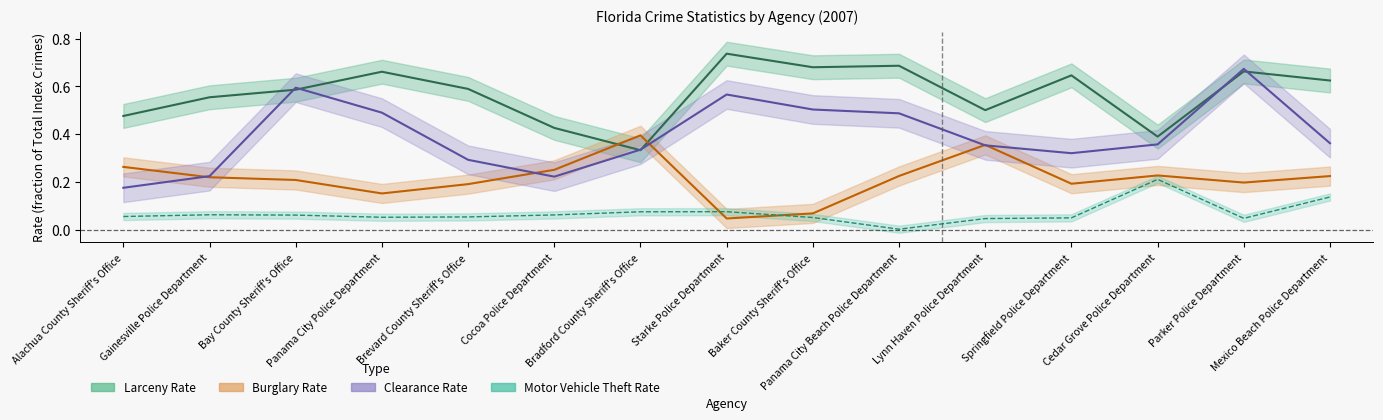

What is the total value across all series at Panama City Police Department?

1.4